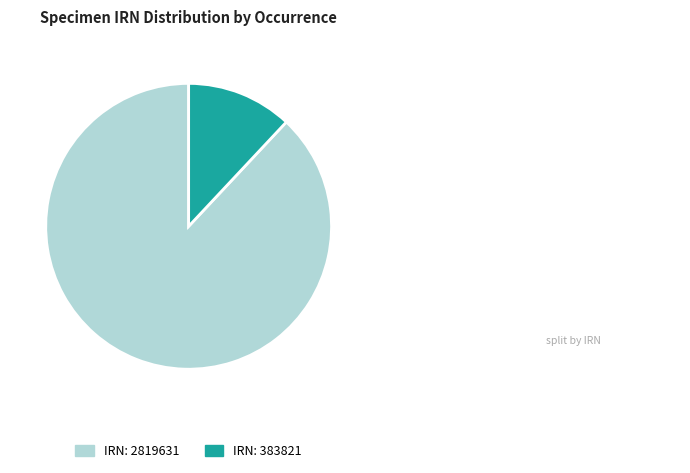

Does any single category account for the majority?

Yes